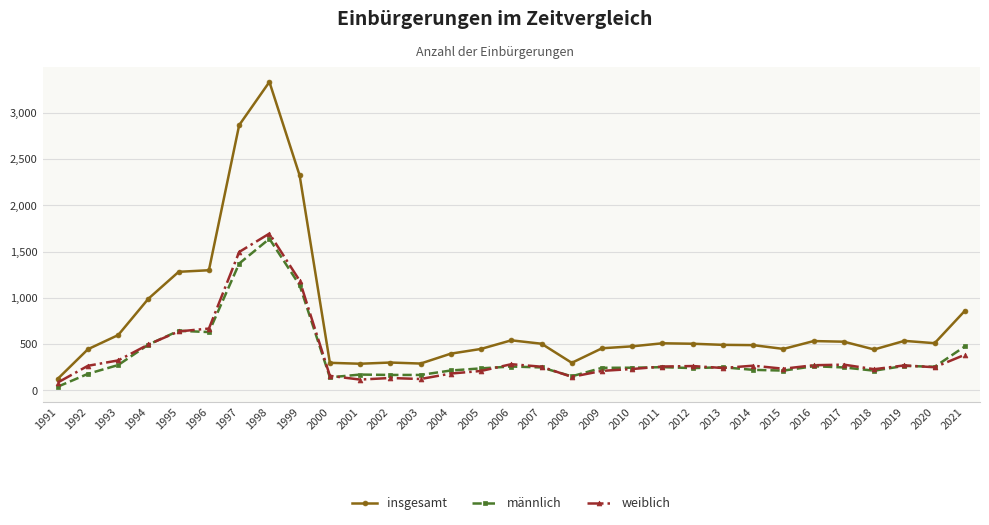

True or false: männlich has more than 0 points higher than both neighbors.

True